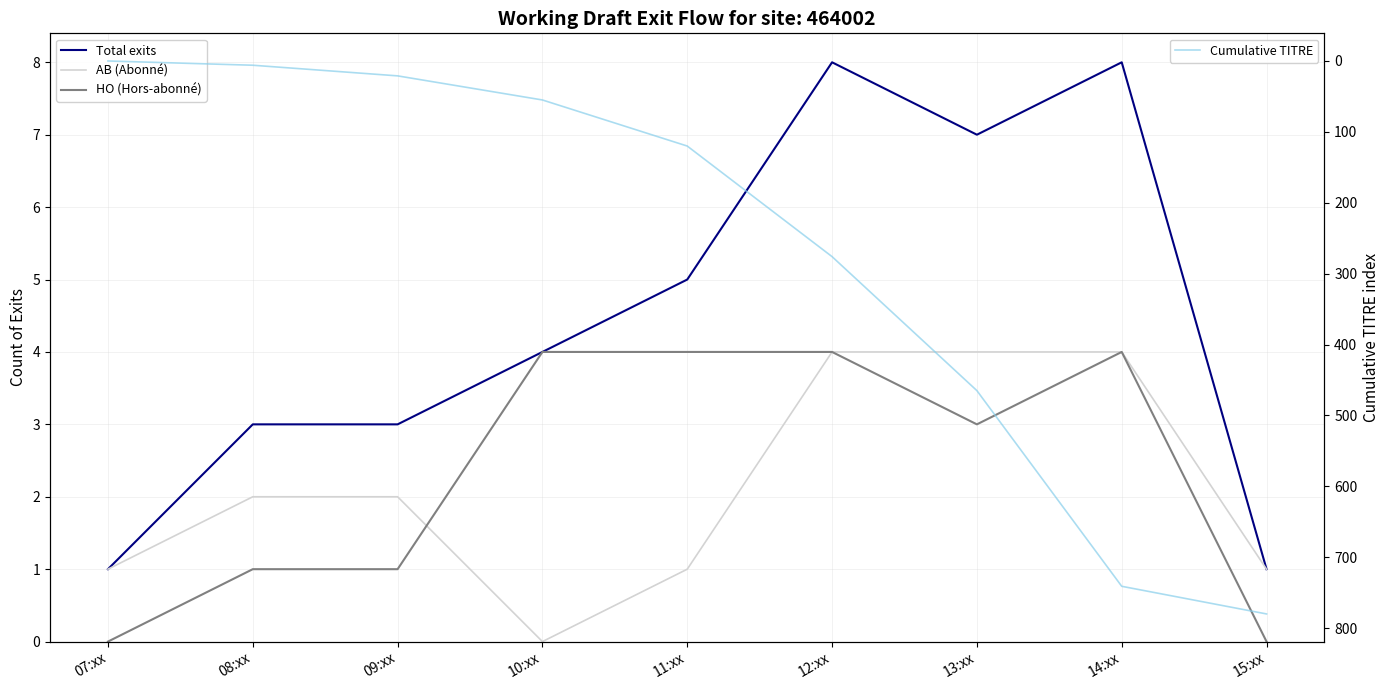

What is the maximum value for HO (Hors-abonné)?

4